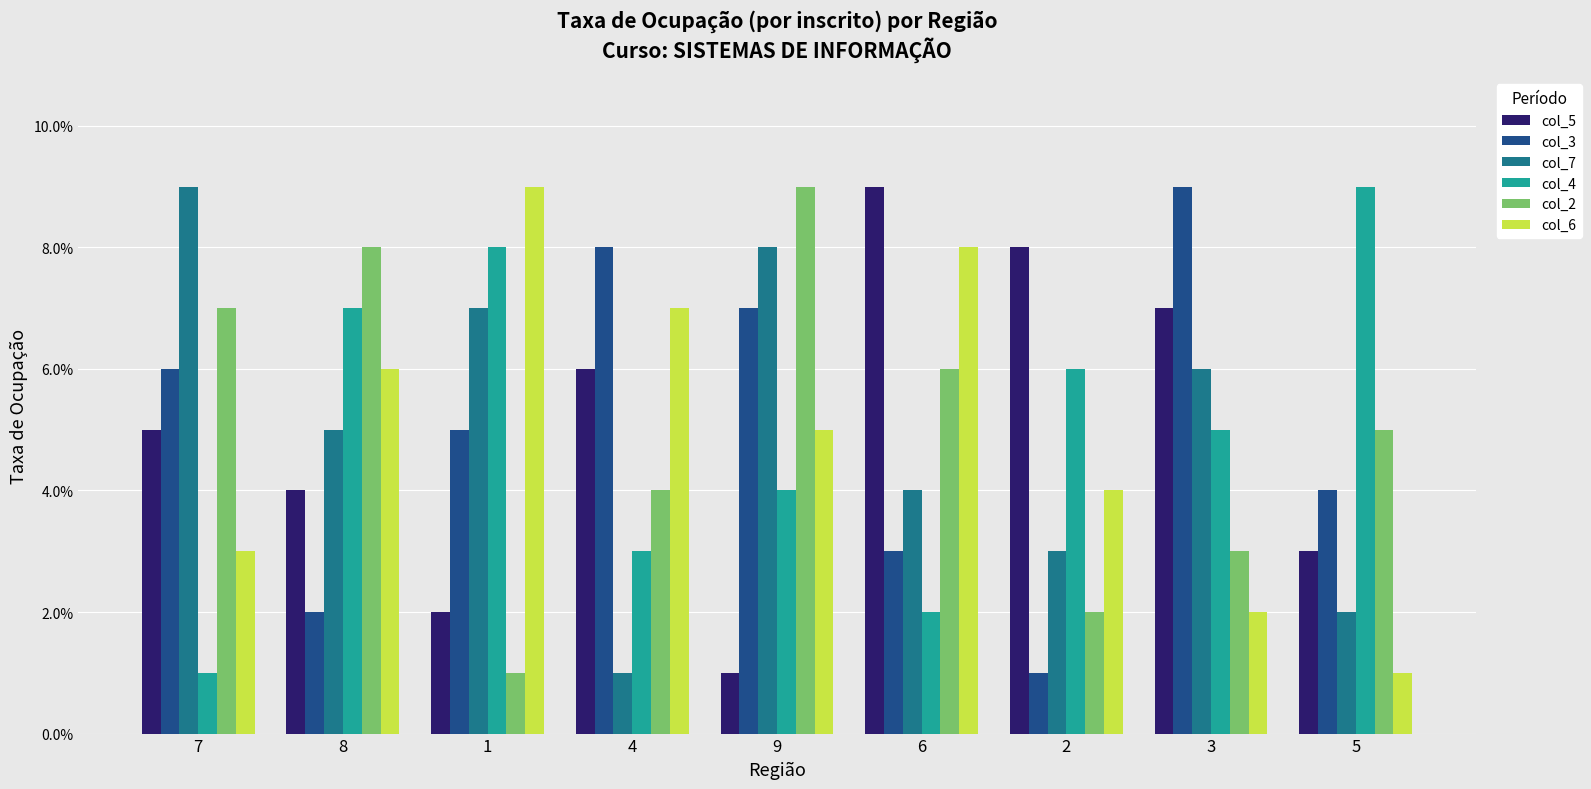

At 7, list the series in order from smallest to largest.

col_4, col_6, col_5, col_3, col_2, col_7